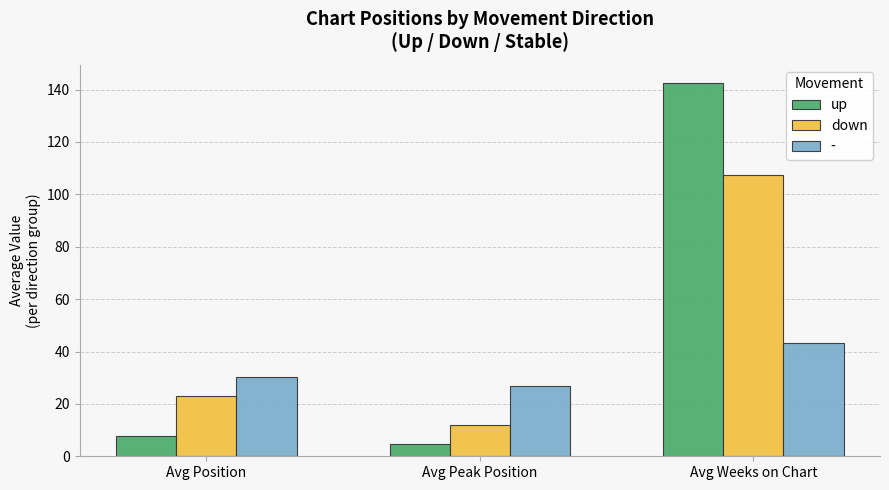

What is the difference between the highest and lowest values at Avg Peak Position?

22.2